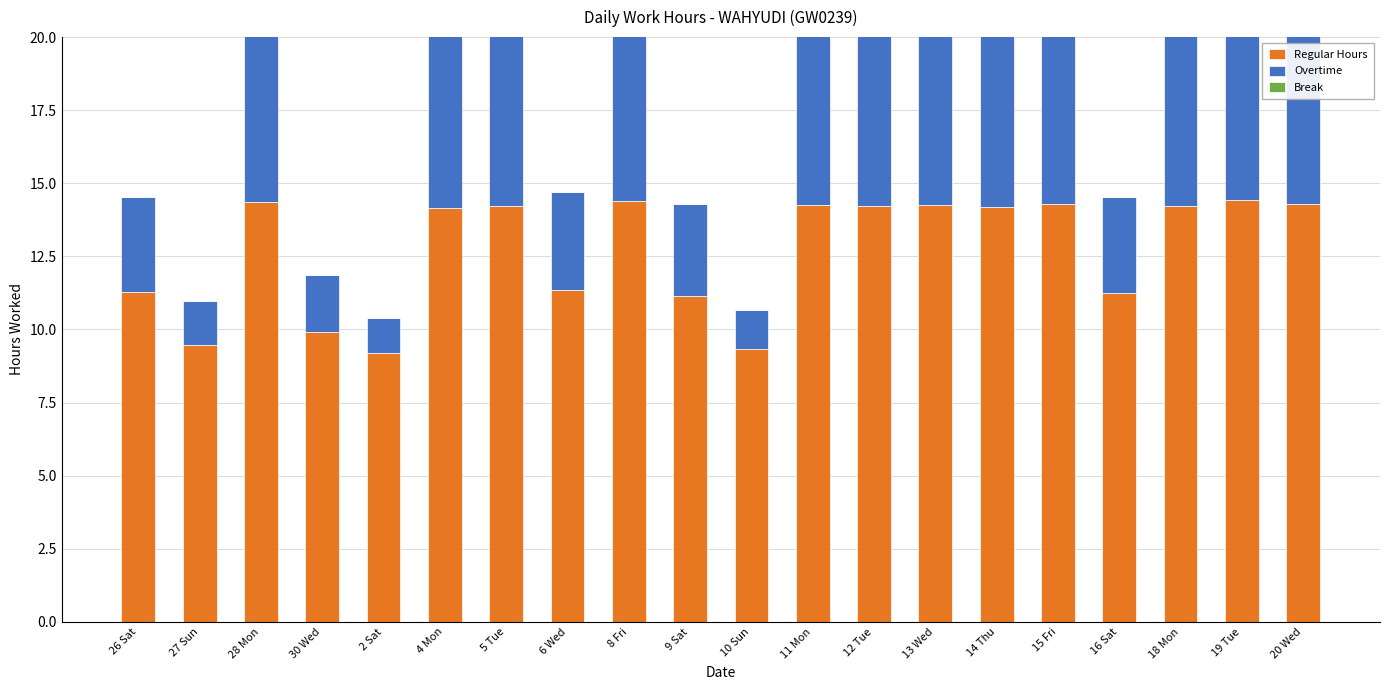

Where does the Overtime series first go above 6?

28 Mon